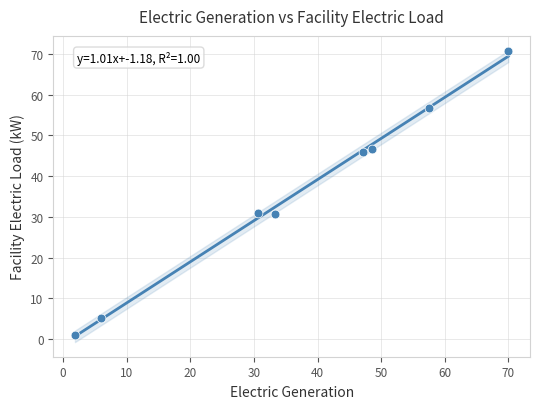

What is the average X value?

36.9